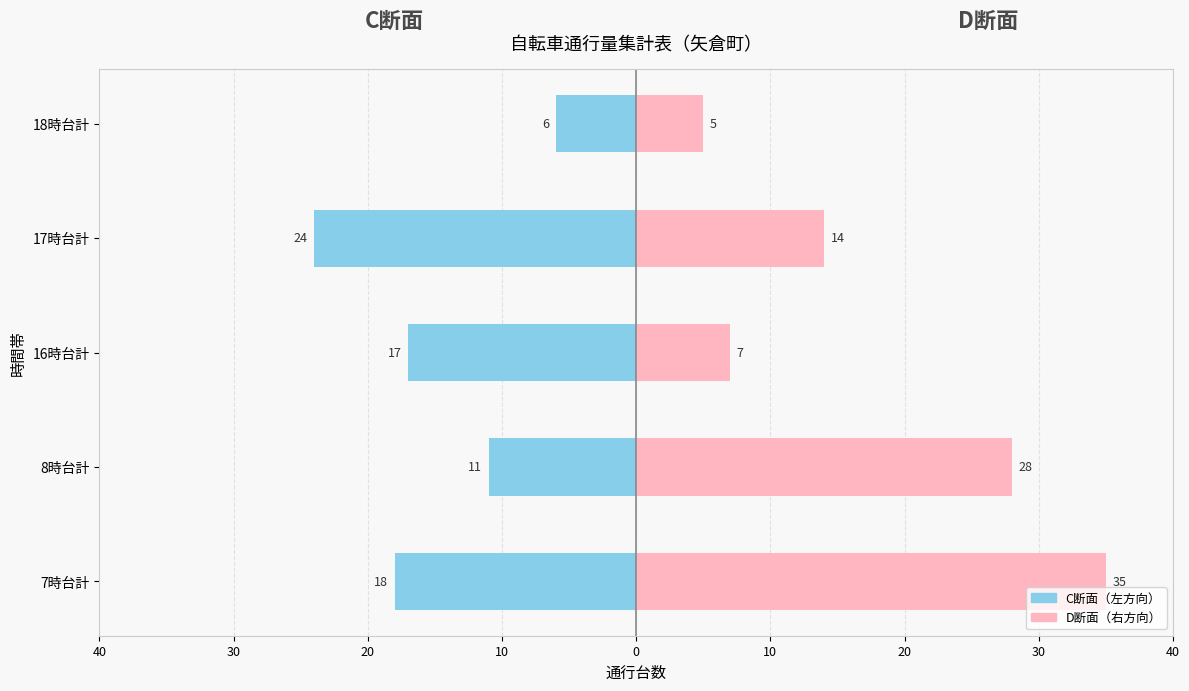

What is the difference between the maximum and minimum values in the D断面（右方向） series?

30